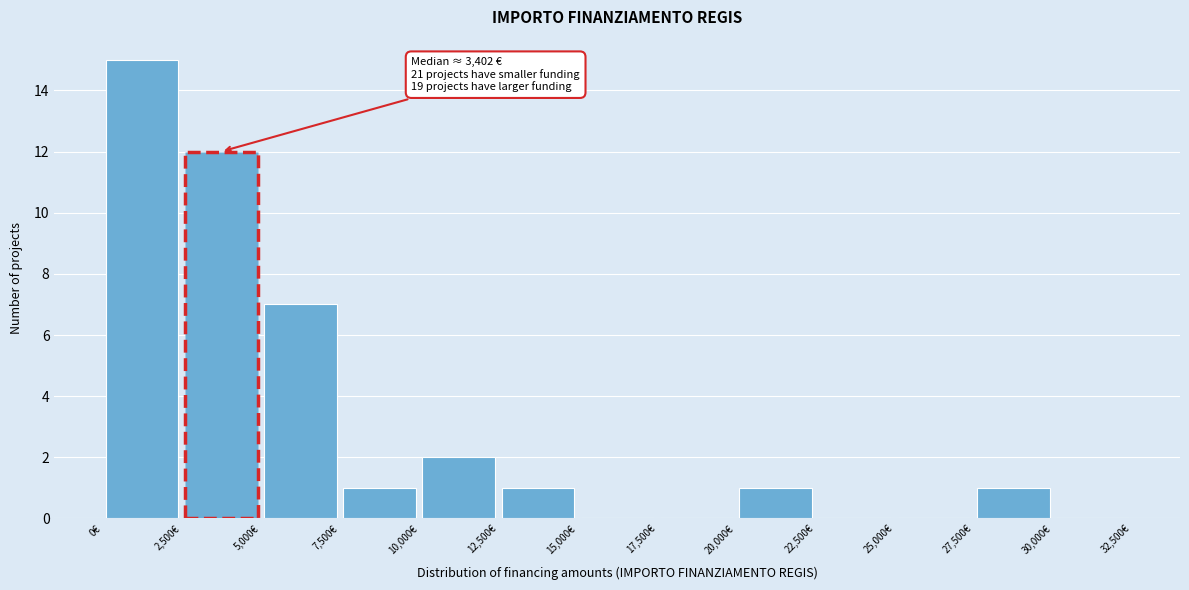

Over which range of the x-axis is the bar tallest?

0 to 2500